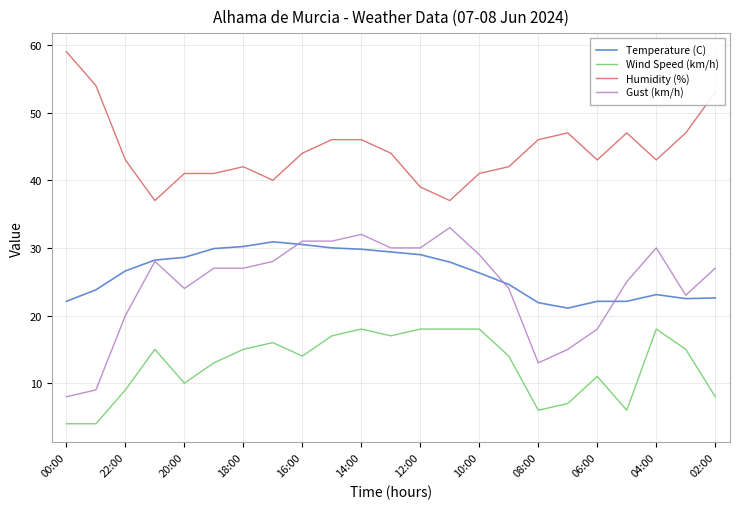

Which series has the largest total across all categories?

Humidity (%)